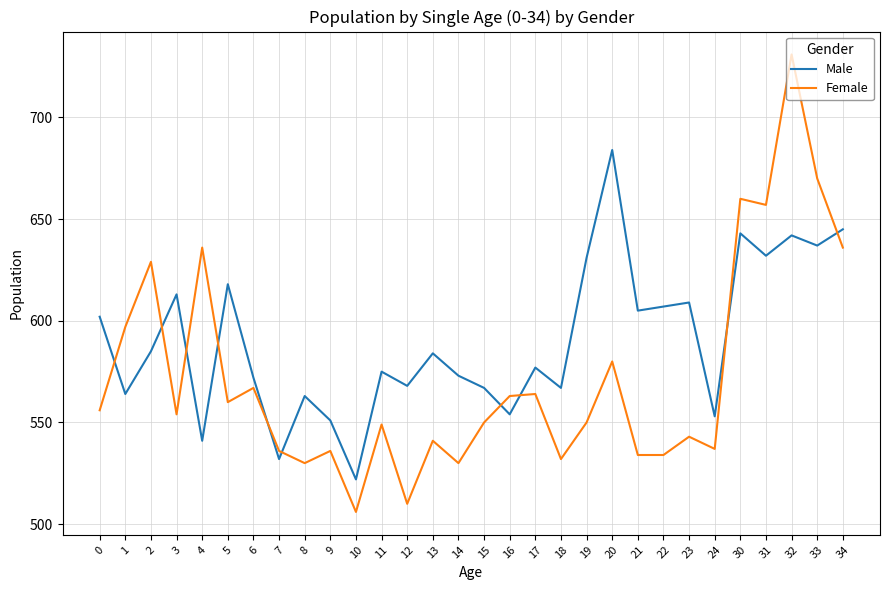

What is the difference between the second highest and second lowest values in the Female series?

160